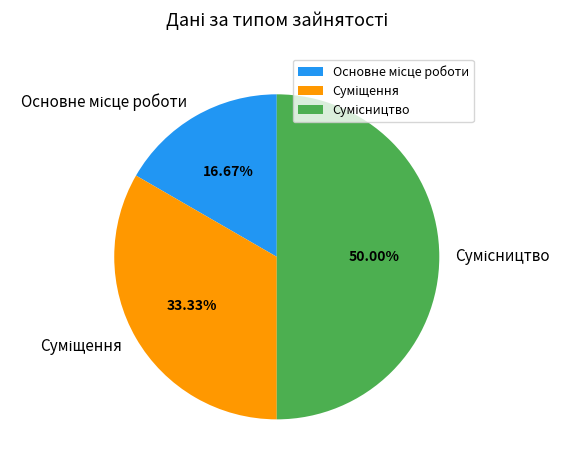

How many slices are in this pie chart?

3